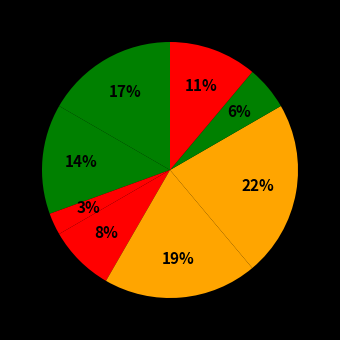

How many segments does this pie chart have?

8